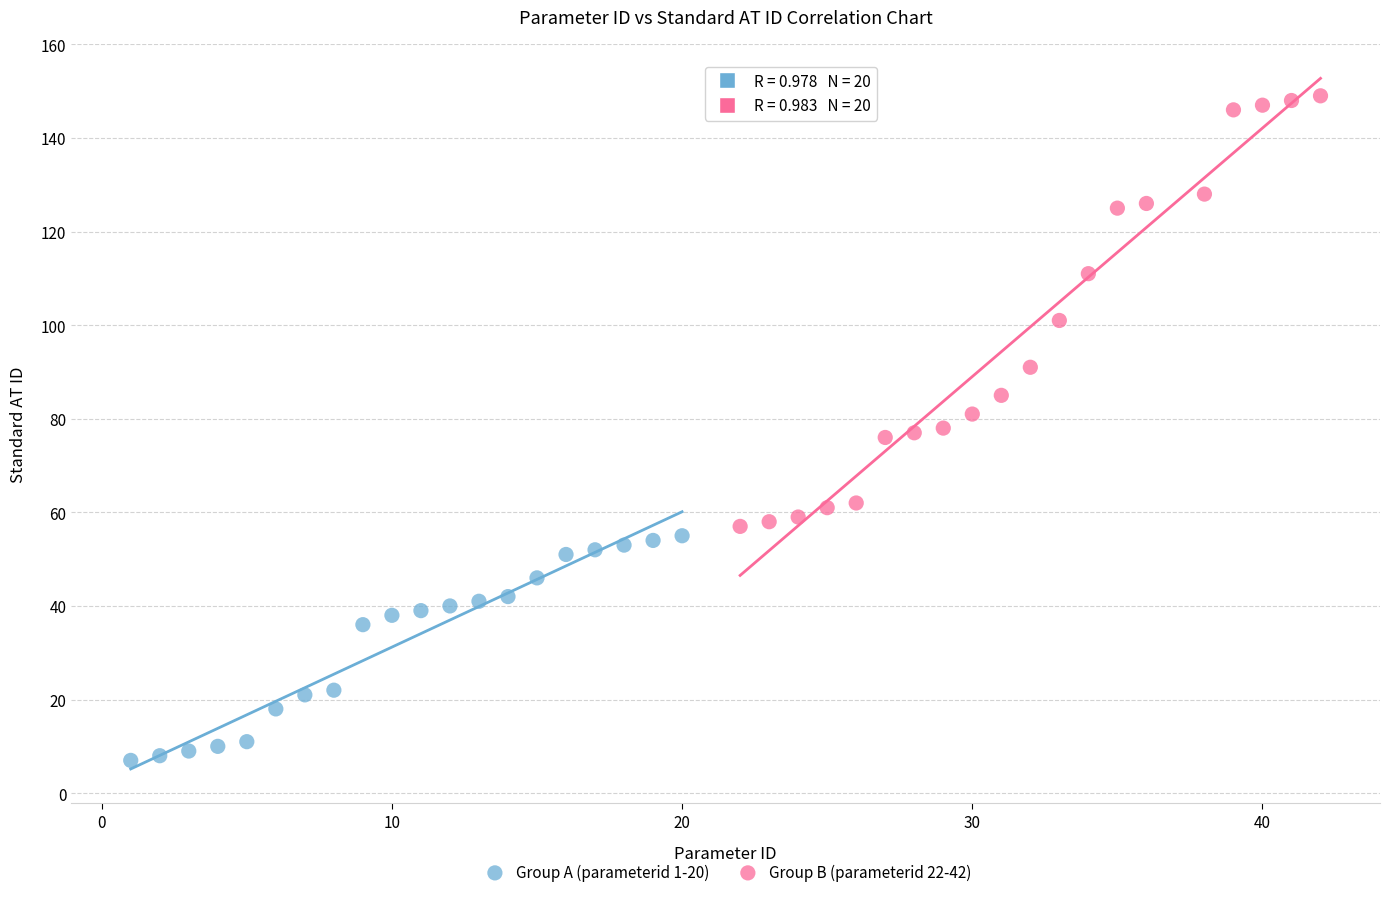

Which series contains the highest Y value?

Group B (parameterid 22-42)